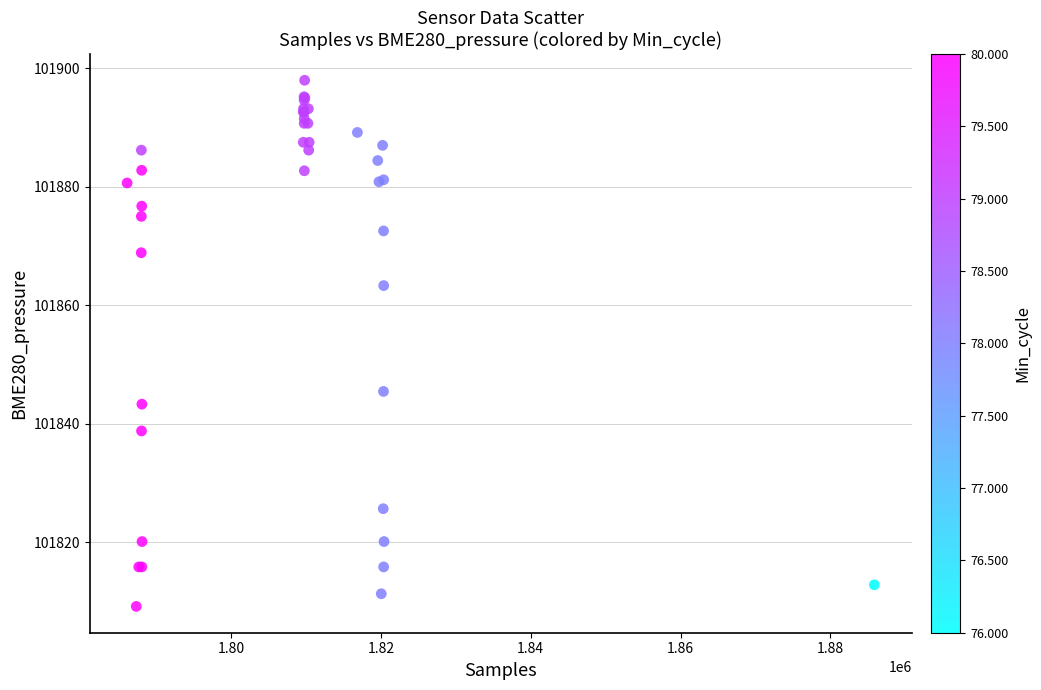

What Y value in the scatter plot is closest to 101853?

101845.5